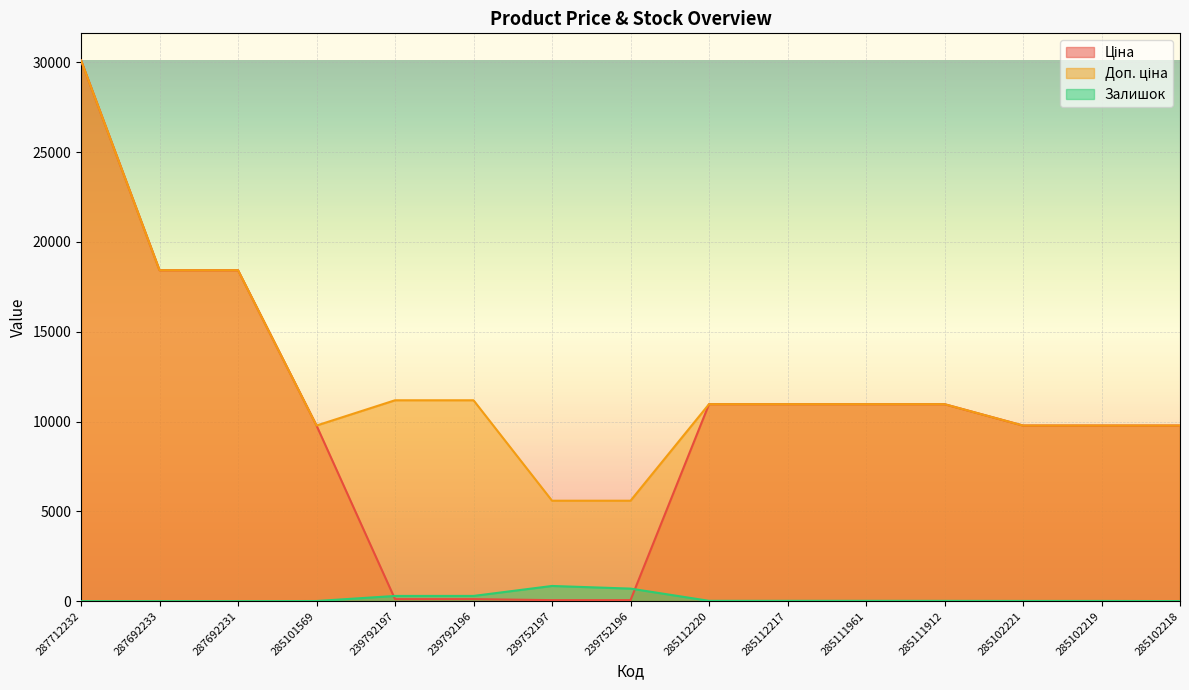

True or false: Залишок has a value of 0.0 at 287692231.

True